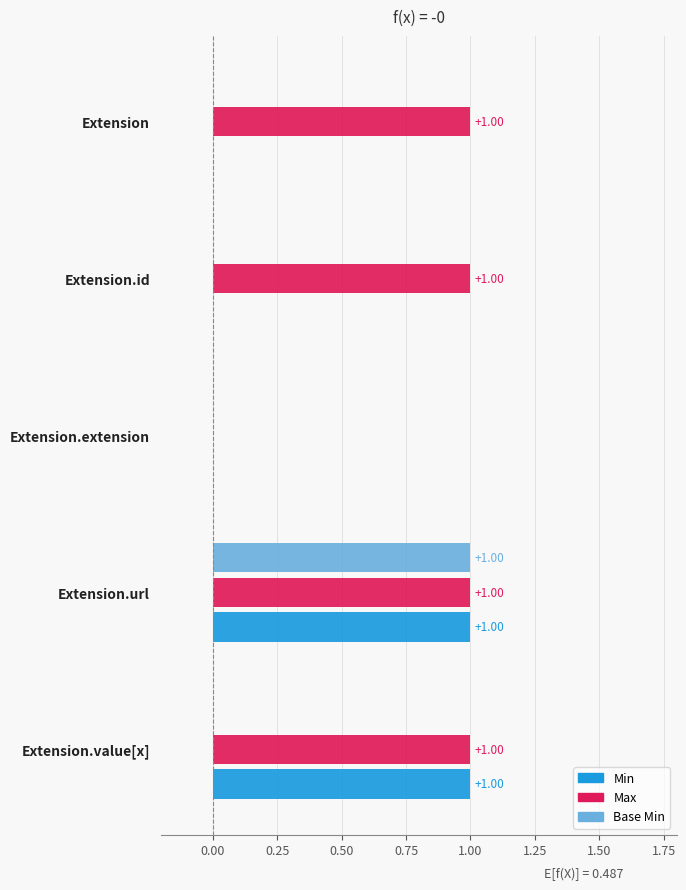

What is the total value across all series at Extension.url?

3